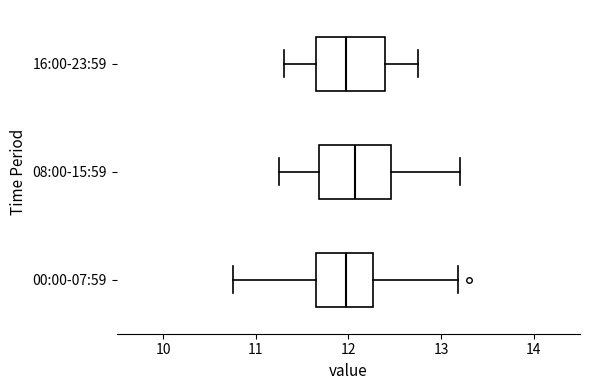

Where does the right whisker of the box for 00:00-07:59 end on the x-axis? The values are not printed on the chart, so give them approximately, as read against the axis.

13.2